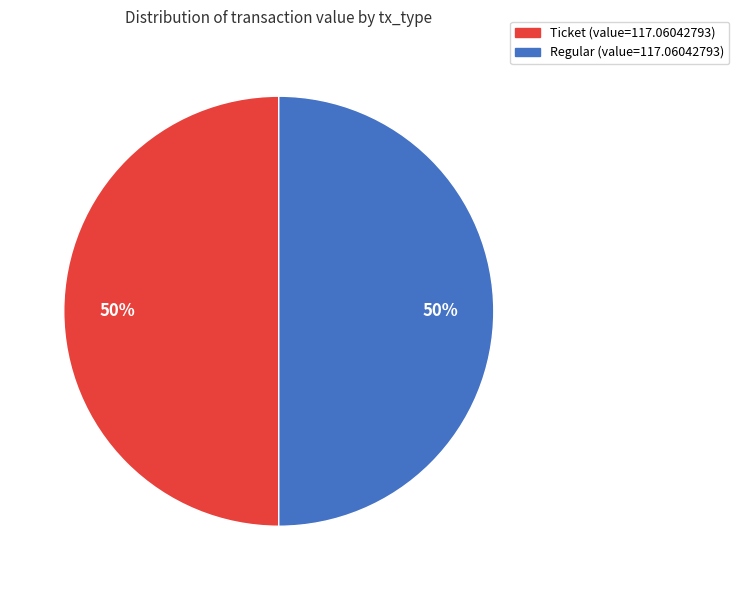

How many slices are in this pie chart?

2